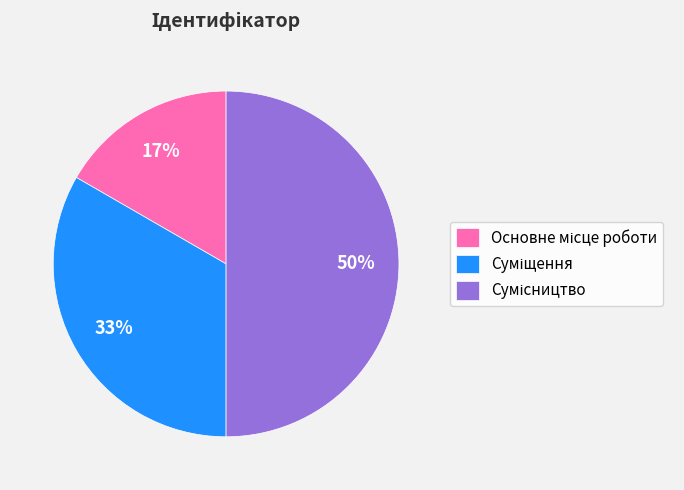

To the nearest percent, what is the difference between the largest and smallest slice percentages?

33%